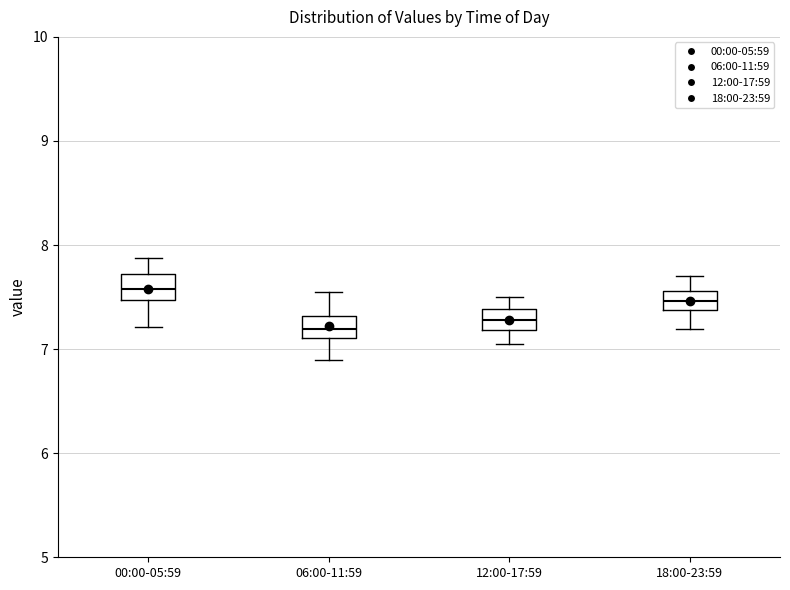

Reading left to right, transcribe this box plot: for each box, give where its median line is, the range the box spans, and where its two whiskers end, as read against the y-axis. The values are not printed on the chart, so give them approximately, as read against the axis.

00:00-05:59: median 7.6, box 7.5 to 7.7, whiskers 7.2 to 7.9
06:00-11:59: median 7.2, box 7.1 to 7.3, whiskers 6.9 to 7.6
12:00-17:59: median 7.3, box 7.2 to 7.4, whiskers 7.1 to 7.5
18:00-23:59: median 7.5, box 7.4 to 7.6, whiskers 7.2 to 7.7